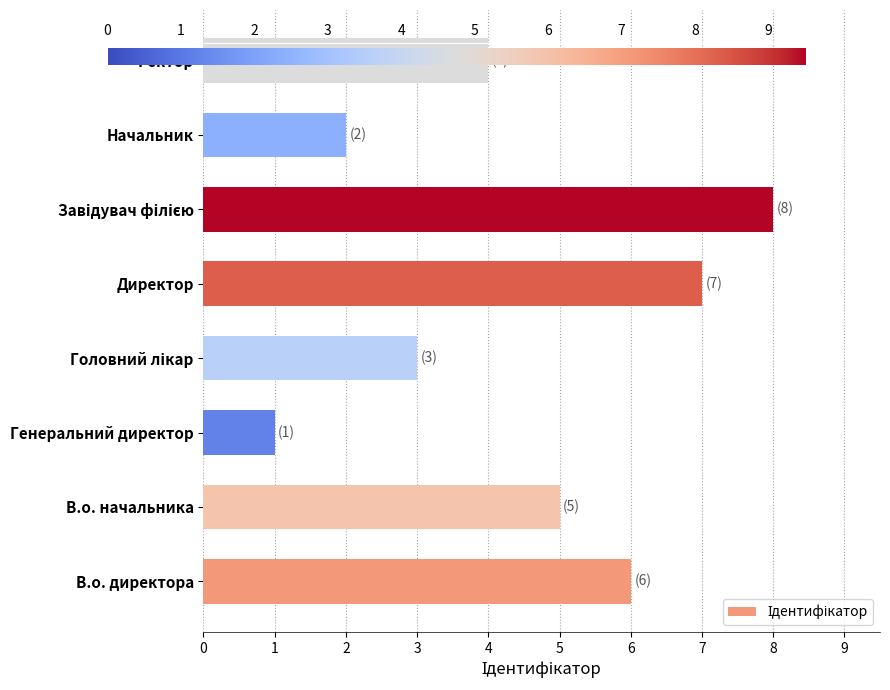

At which category does the chart reach its minimum across all series?

Генеральний директор